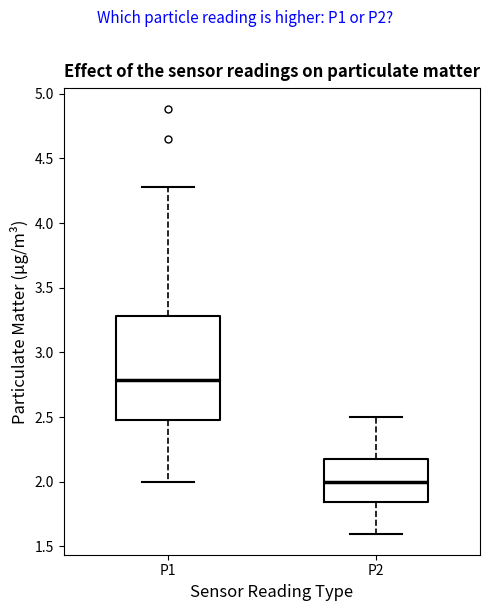

Which box is the tallest, from its lower edge to its upper edge?

P1